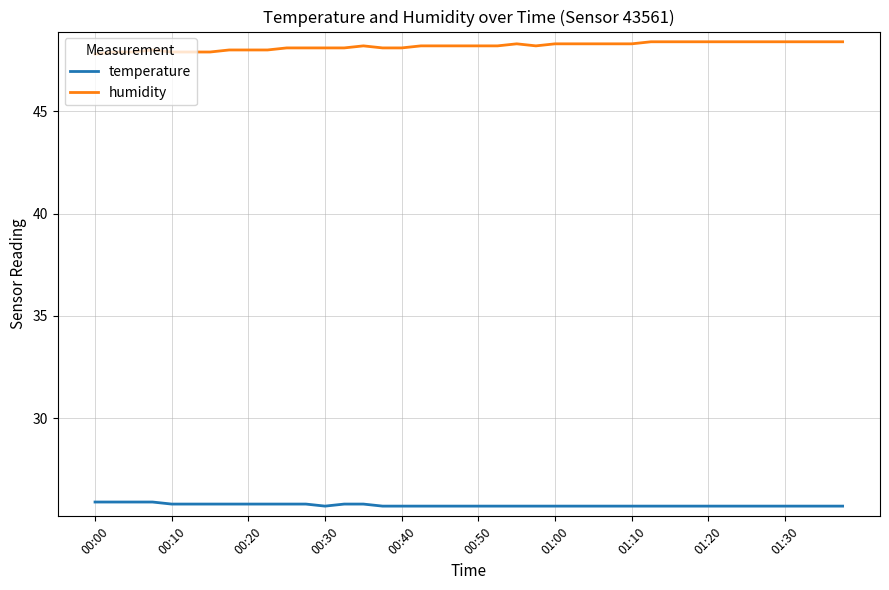

At how many categories does at least one series exceed 42?

40